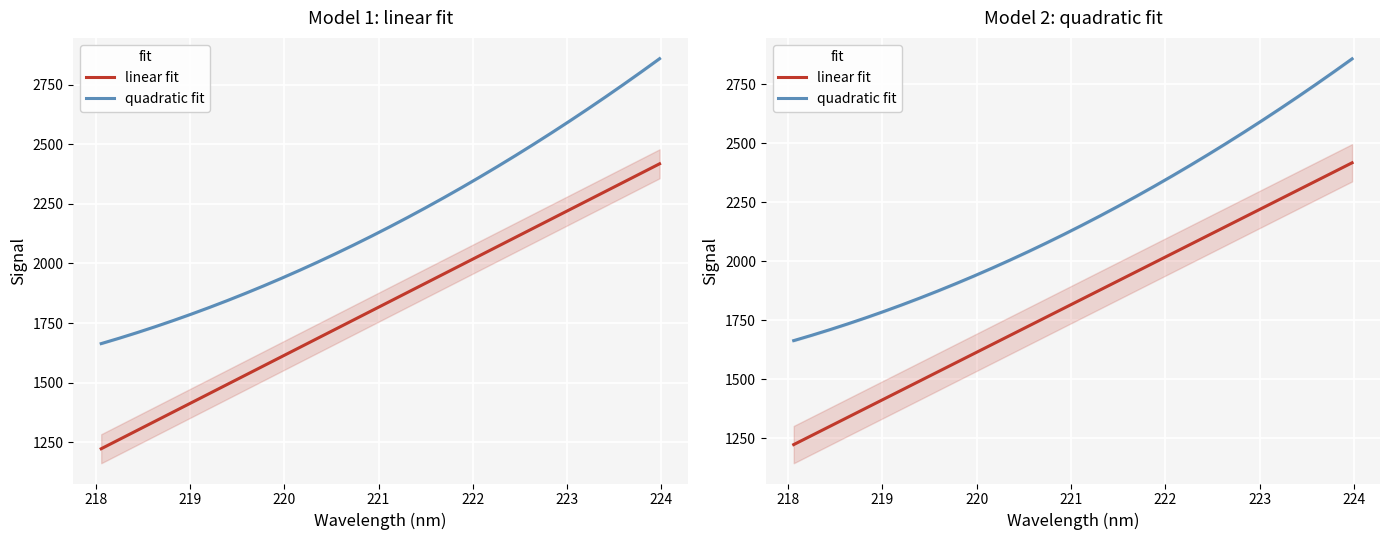

What is the difference between the maximum and minimum values in the quadratic fit series?

1195.0